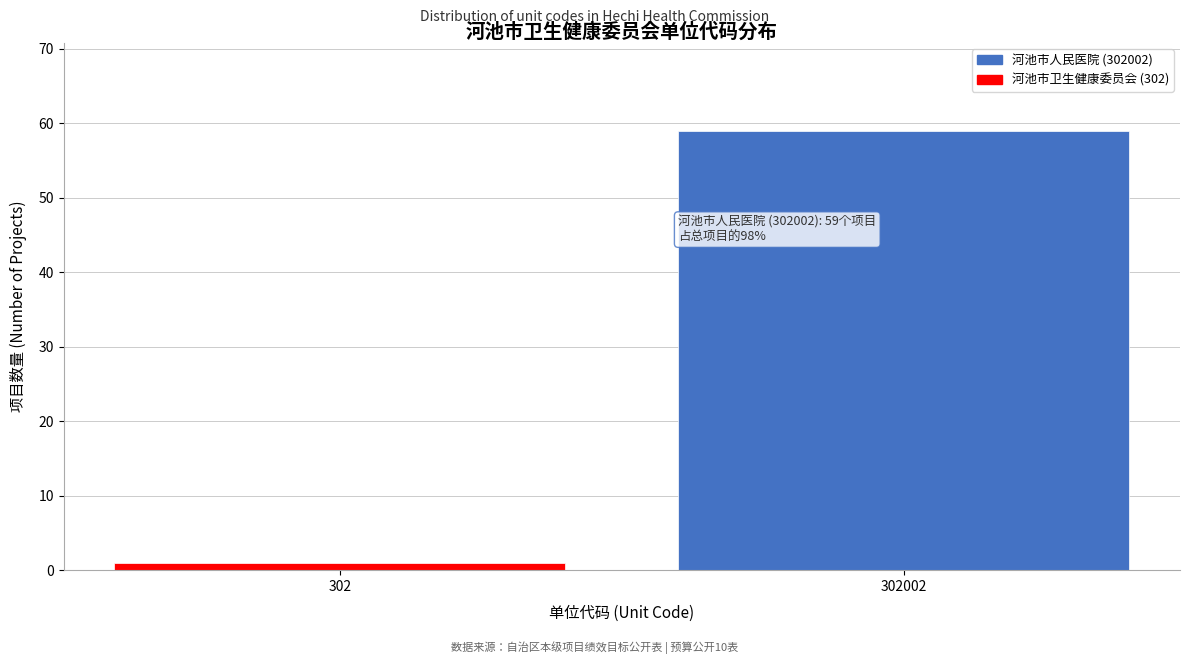

Reading right to left, what are all the values shown in this chart?

302002=59	302=1